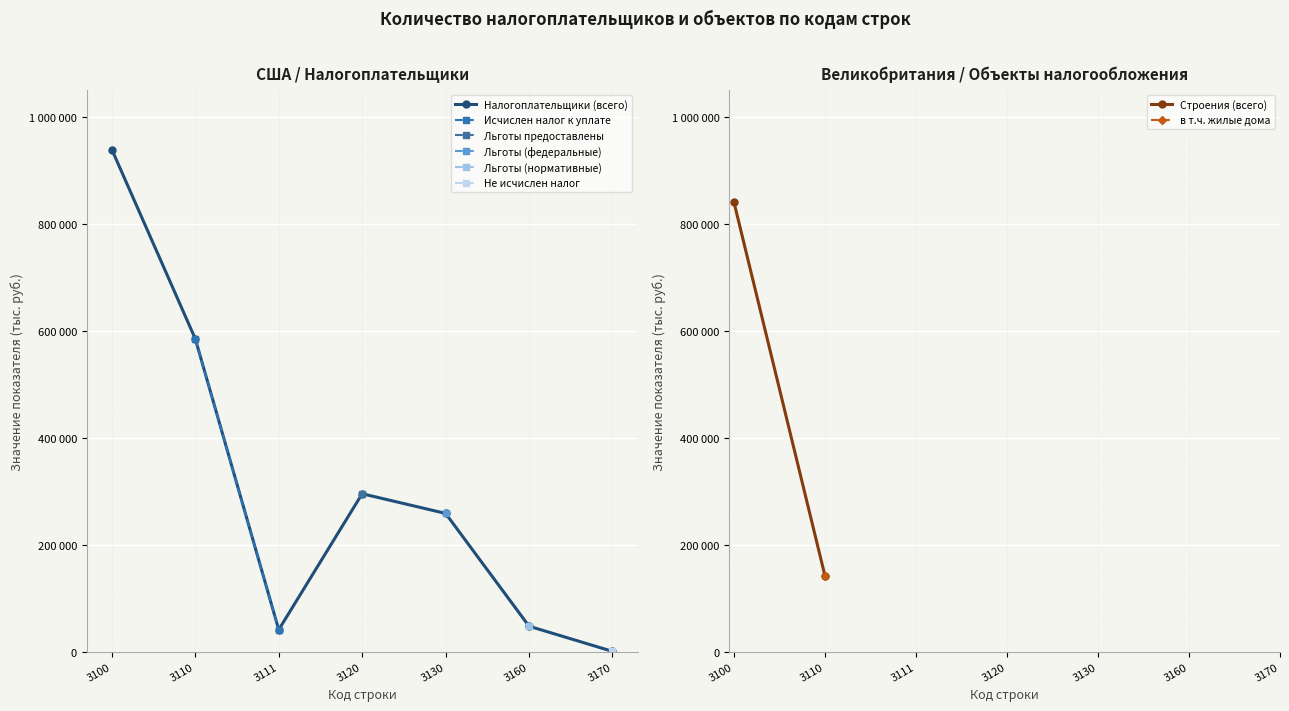

List the labels in order of value, smallest first.

3170, 3111, 3160, 3130, 3120, 3110, 3100